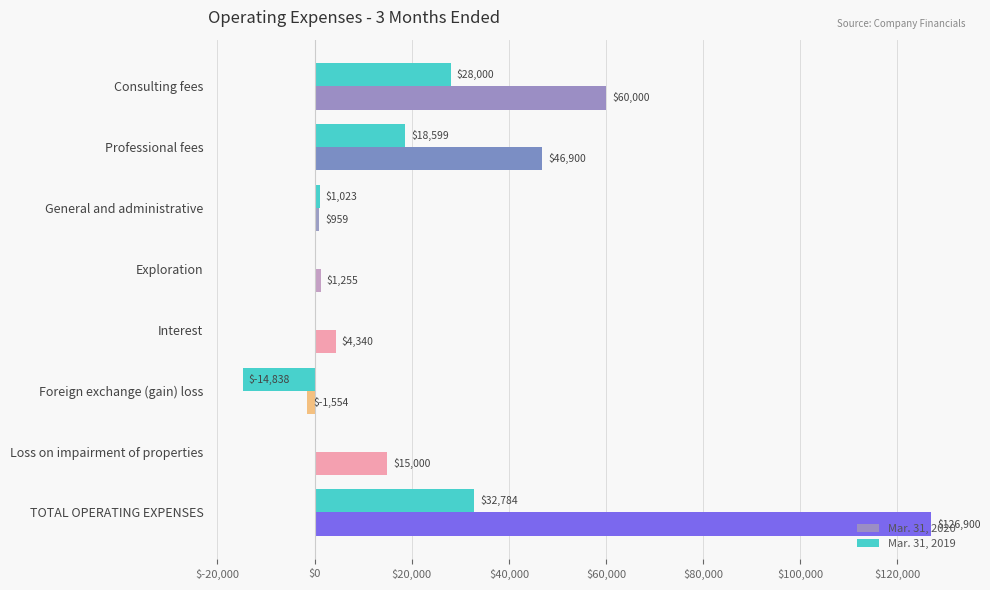

What is the maximum value shown in the chart?

126900